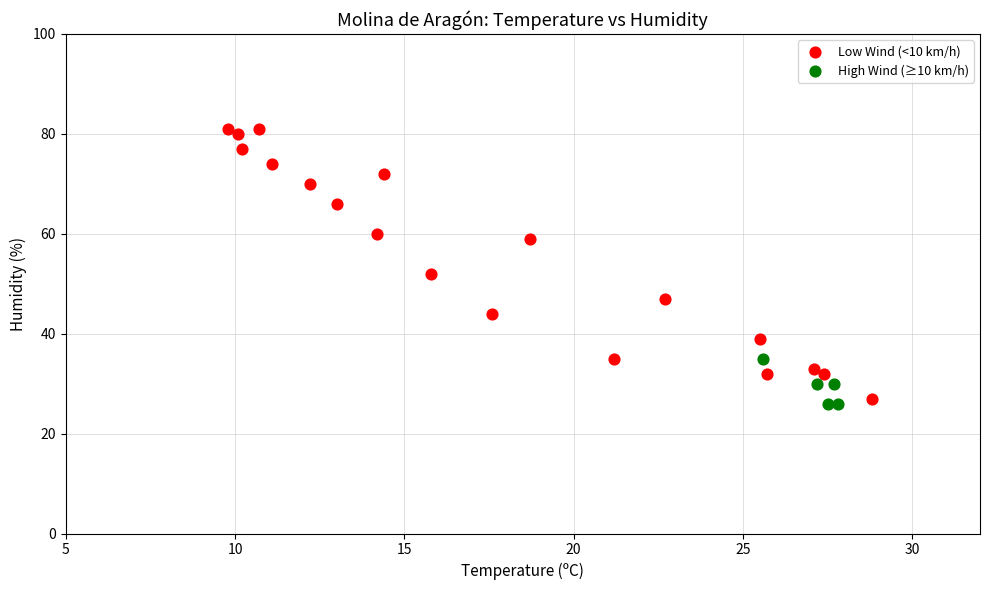

Which series has the largest Y range (max minus min)?

Low Wind (<10 km/h)